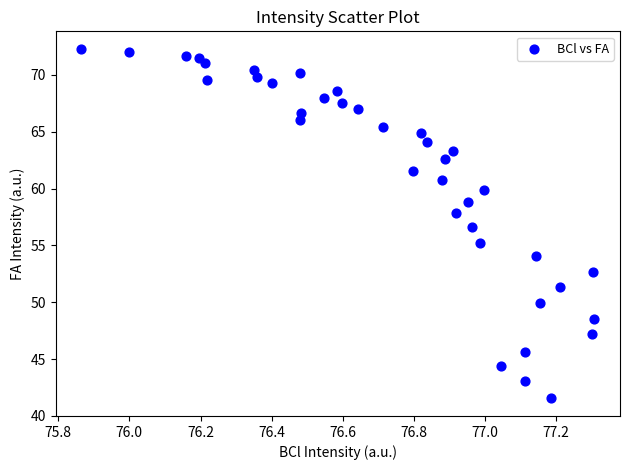

What is the range of X values (max minus min)?

1.4